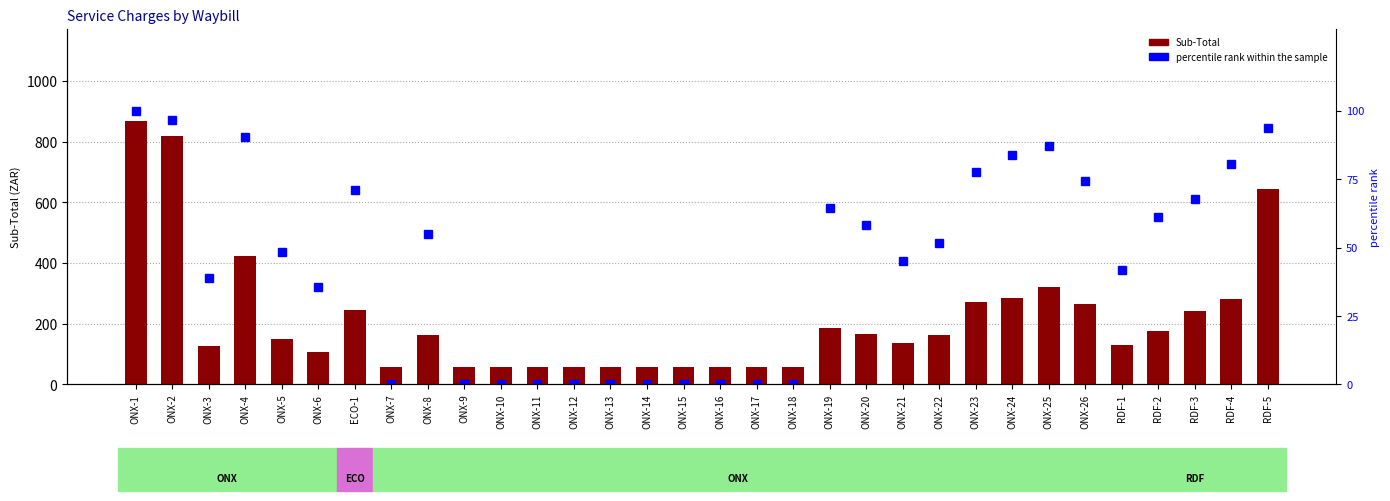

Reading right to left, transcribe all the data shown in this chart.

Sub-Total: RDF-5=644.0	RDF-4=280.6	RDF-3=242.2	RDF-2=176.5	RDF-1=131.0	ONX-26=266.3	ONX-25=322.2	ONX-24=284.5	ONX-23=271.0	ONX-22=162.3	ONX-21=136.3	ONX-20=167.4	ONX-19=185.7	ONX-18=58.4	ONX-17=58.4	ONX-16=58.4	ONX-15=58.4	ONX-14=58.4	ONX-13=58.4	ONX-12=58.4	ONX-11=58.4	ONX-10=58.4	ONX-9=58.4	ONX-8=163.5	ONX-7=58.4	ECO-1=244.0	ONX-6=104.9	ONX-5=149.3	ONX-4=422.2	ONX-3=127.1	ONX-2=818.9	ONX-1=868.8
percentile rank within the sample: RDF-5=93.5	RDF-4=80.6	RDF-3=67.7	RDF-2=61.3	RDF-1=41.9	ONX-26=74.2	ONX-25=87.1	ONX-24=83.9	ONX-23=77.4	ONX-22=51.6	ONX-21=45.2	ONX-20=58.1	ONX-19=64.5	ONX-18=0.0	ONX-17=0.0	ONX-16=0.0	ONX-15=0.0	ONX-14=0.0	ONX-13=0.0	ONX-12=0.0	ONX-11=0.0	ONX-10=0.0	ONX-9=0.0	ONX-8=54.8	ONX-7=0.0	ECO-1=71.0	ONX-6=35.5	ONX-5=48.4	ONX-4=90.3	ONX-3=38.7	ONX-2=96.8	ONX-1=100.0